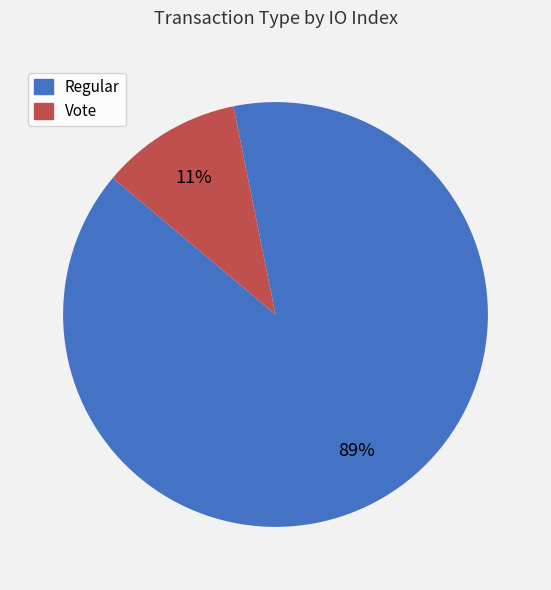

How many segments does this pie chart have?

2